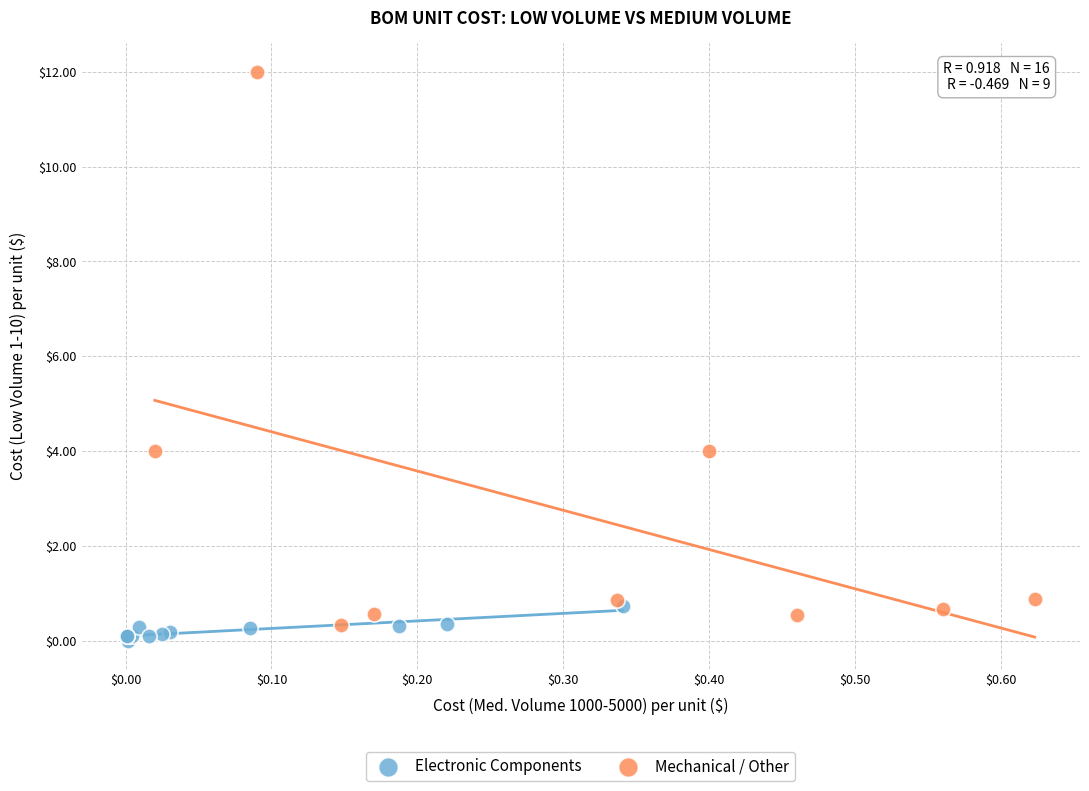

Which series has the widest spread of Y values?

Mechanical / Other